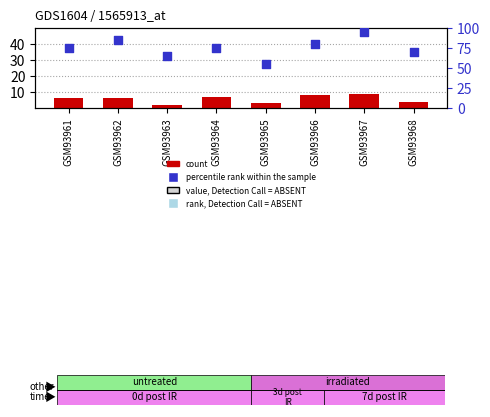

Which series contains the highest Y value?

percentile rank within the sample